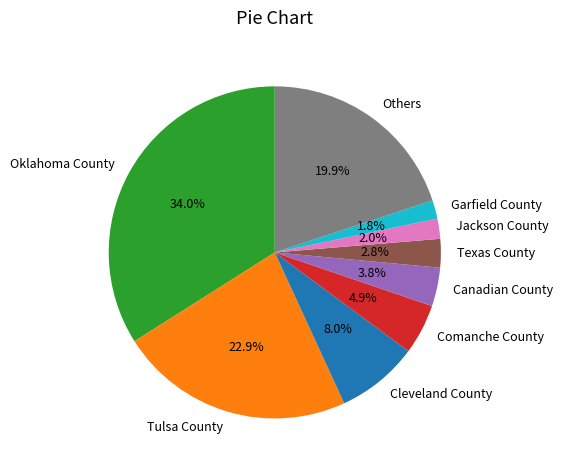

Approximately how many times larger is the value at Jackson County compared to Canadian County?

0.5